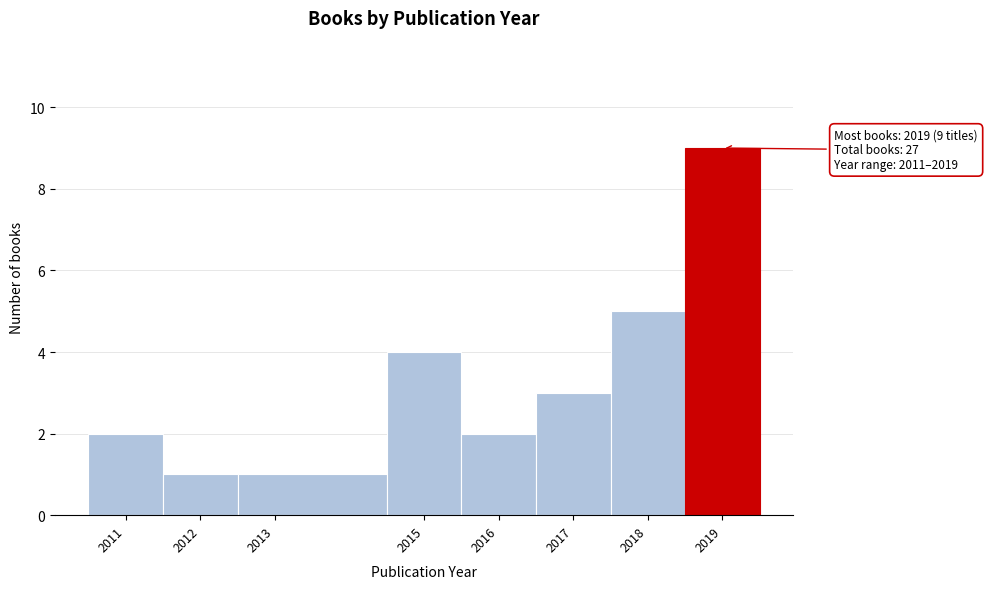

Over which range of the x-axis is the bar tallest?

2018.5 to 2019.5